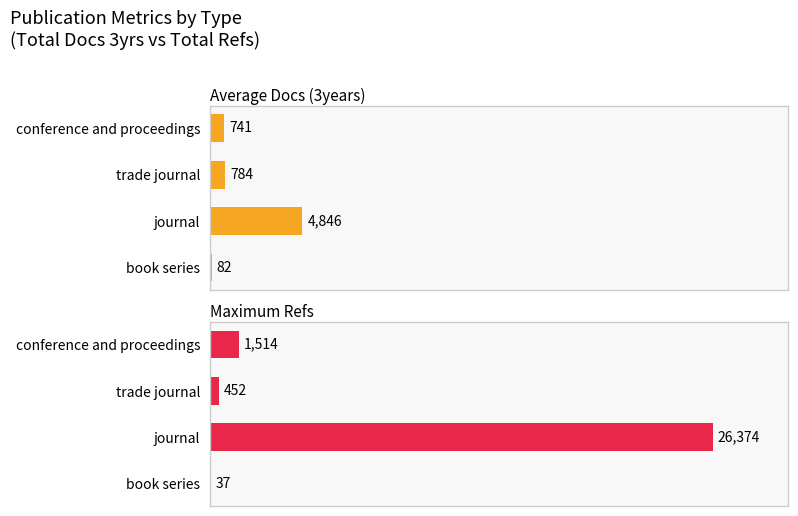

The Average Docs (3years) series shows 0.0 at trade journal. True or false?

False